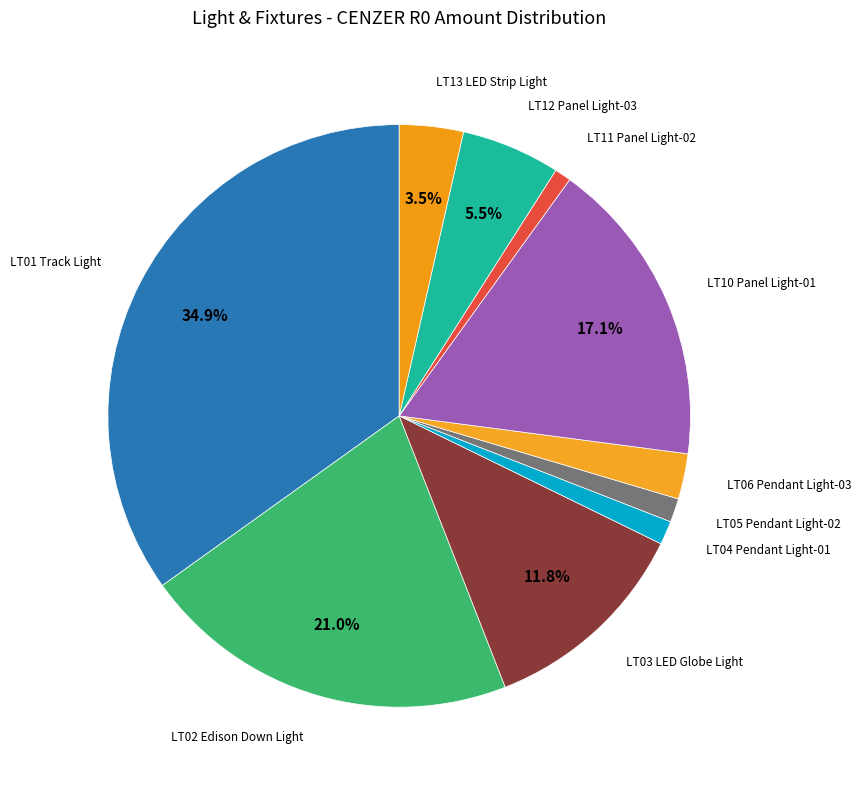

Which category has the biggest portion of the pie?

LT01 Track Light